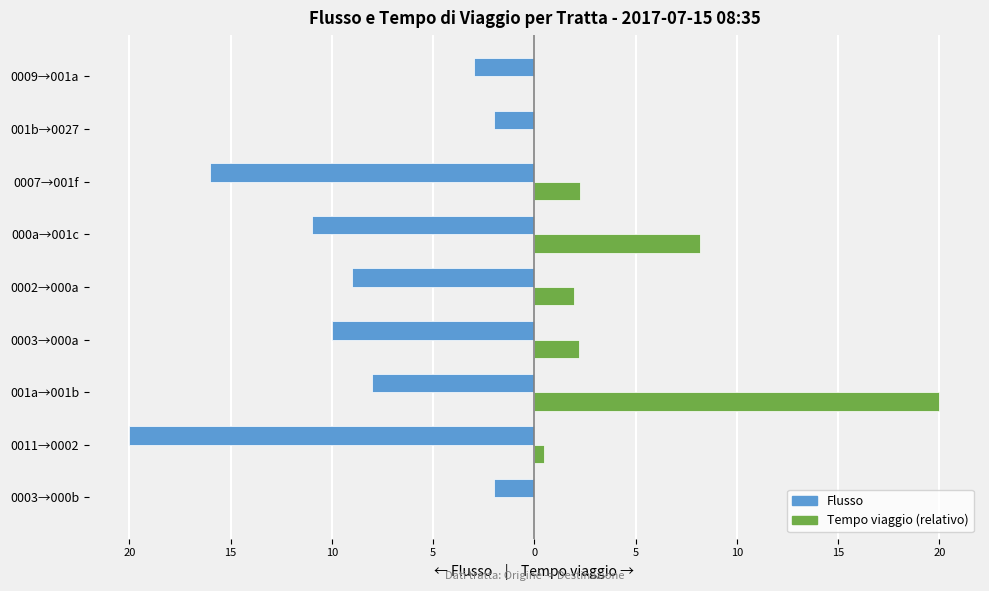

What are all the series names shown in the legend?

Flusso, Tempo viaggio (relativo)